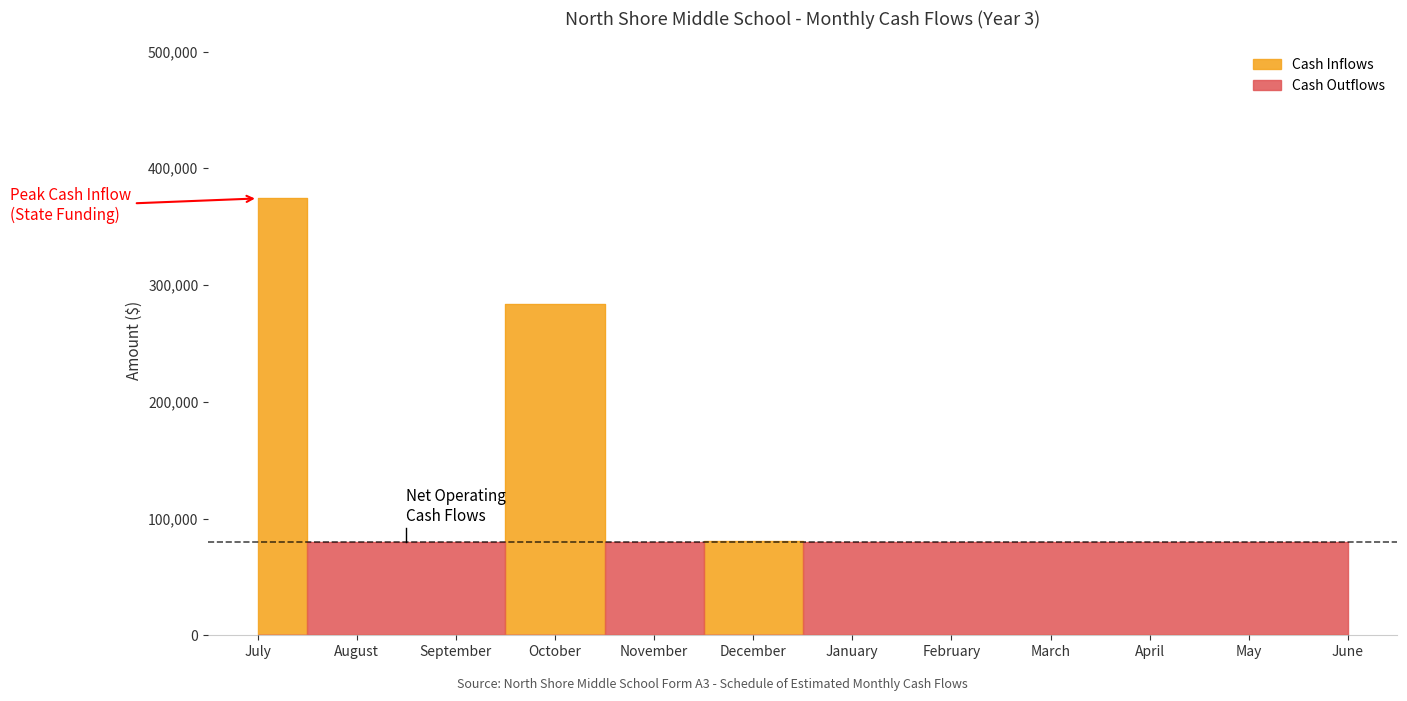

In Cash Outflows, how many points are higher than both neighbors (excluding endpoints)?

1